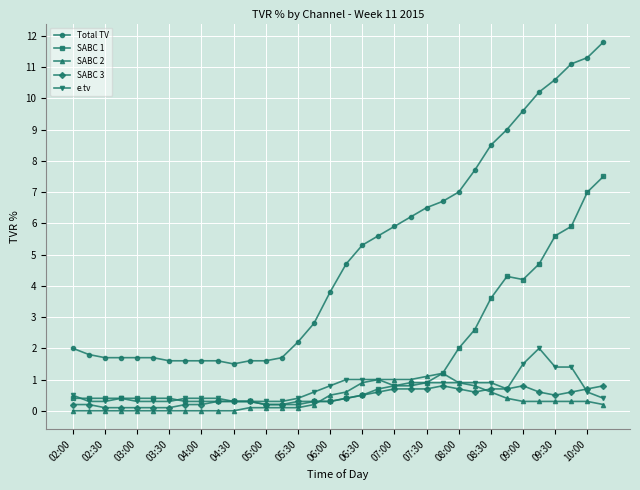

How many lines are shown in the chart?

5